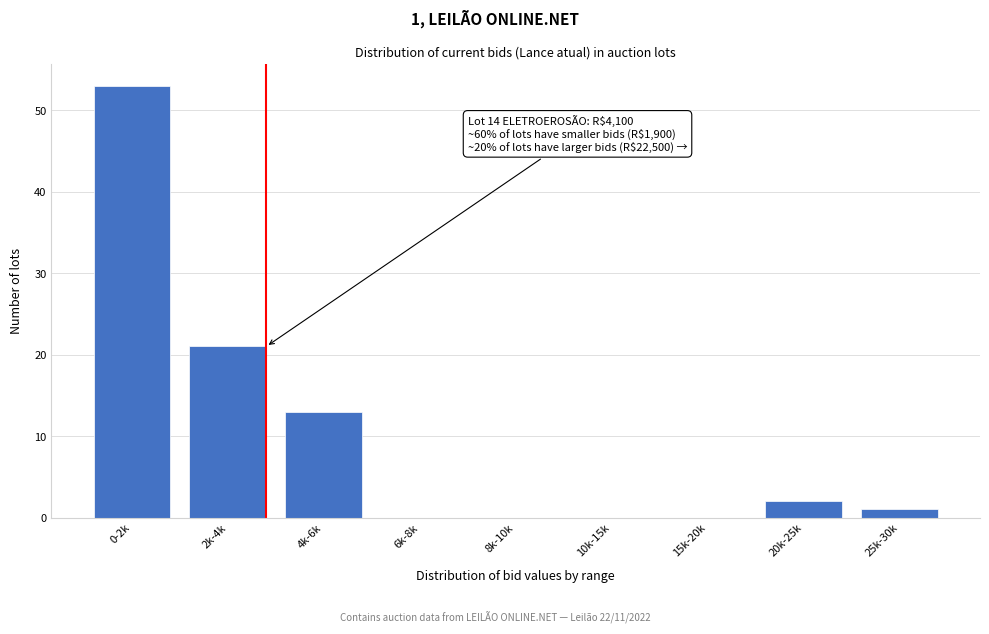

Reading left to right, what are all the values shown in this chart?

0-2k=53	2k-4k=21	4k-6k=13	6k-8k=0	8k-10k=0	10k-15k=0	15k-20k=0	20k-25k=2	25k-30k=1